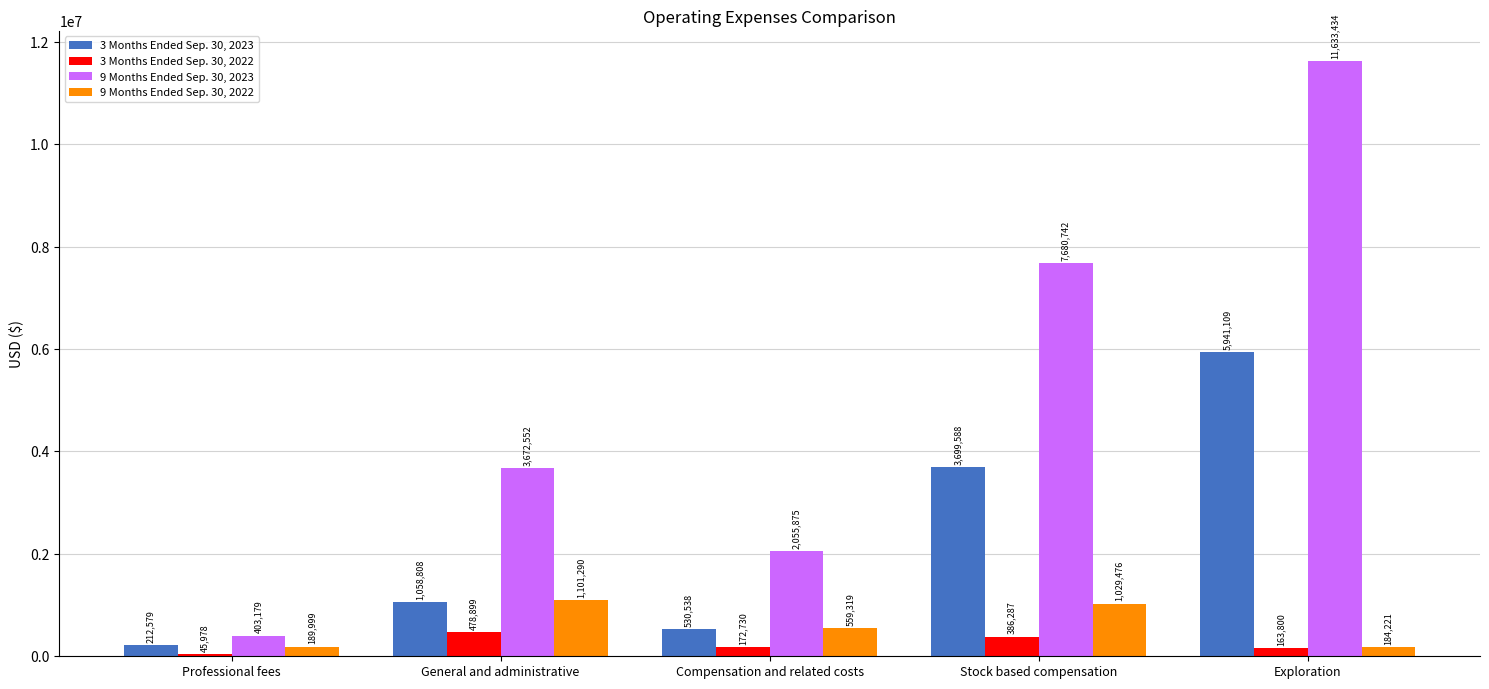

How many groups of bars are there?

5